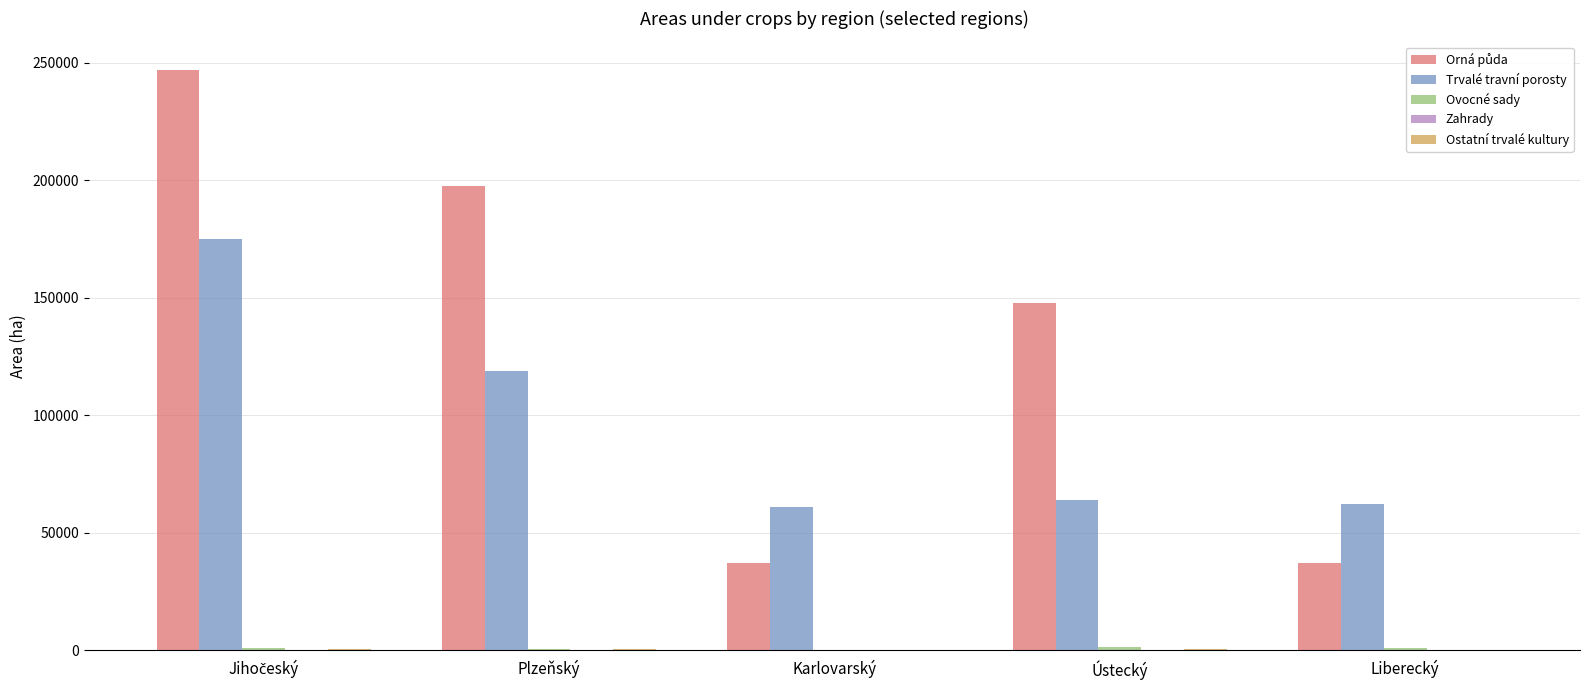

What is the maximum value shown in the chart?

246842.1